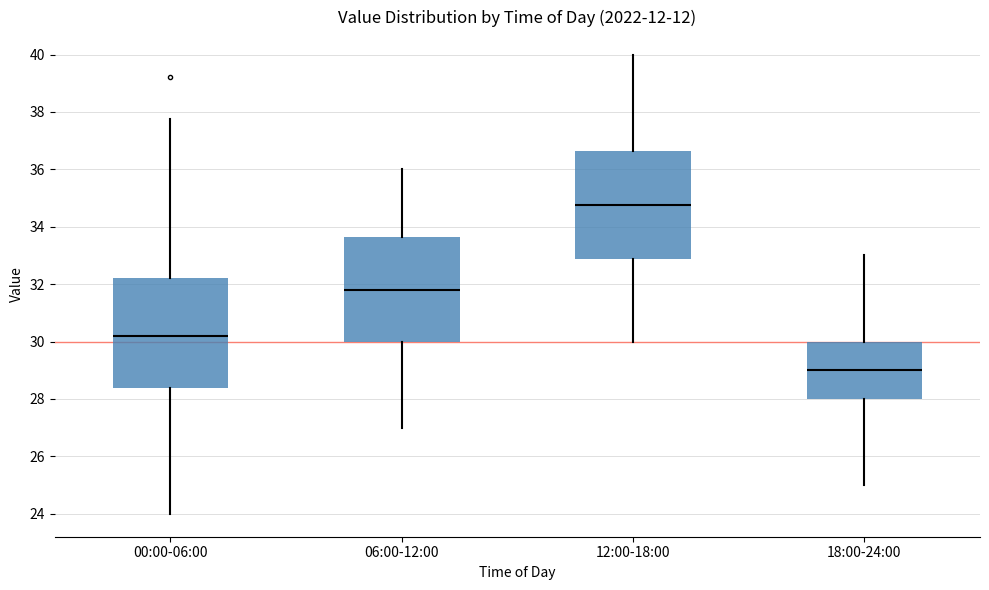

Where is the lower edge of the box for 00:00-06:00 on the y-axis? The values are not printed on the chart, so give them approximately, as read against the axis.

28.4